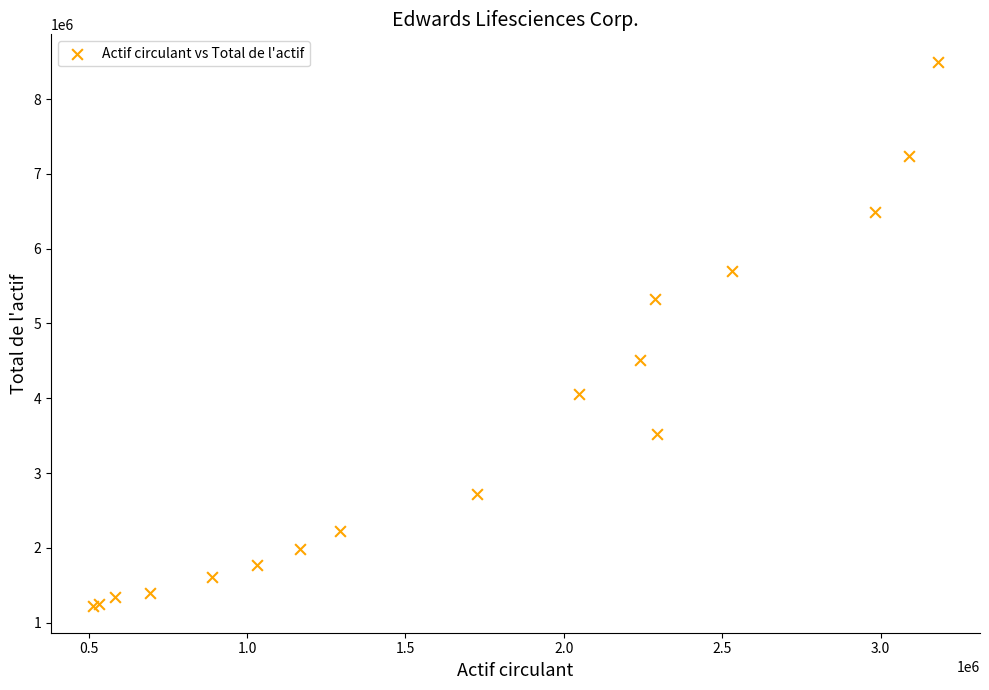

What Y value in the scatter plot is closest to 4865850?

4510000